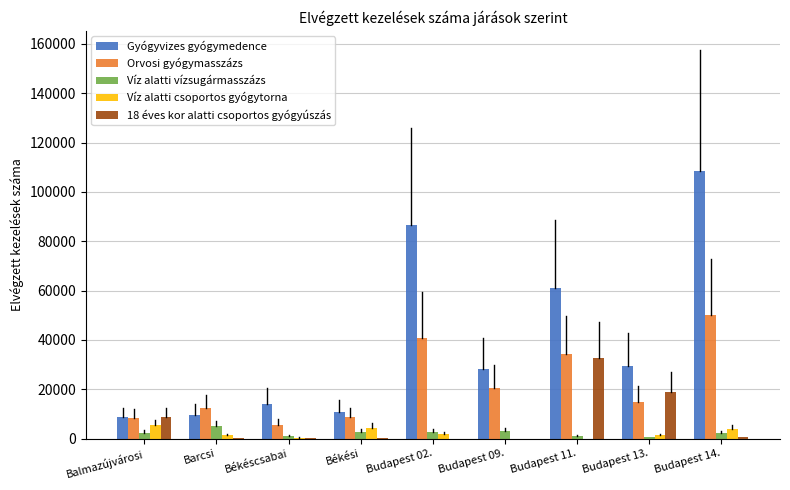

Is it true that Orvosi gyógymasszázs equals 12260 at Barcsi?

True